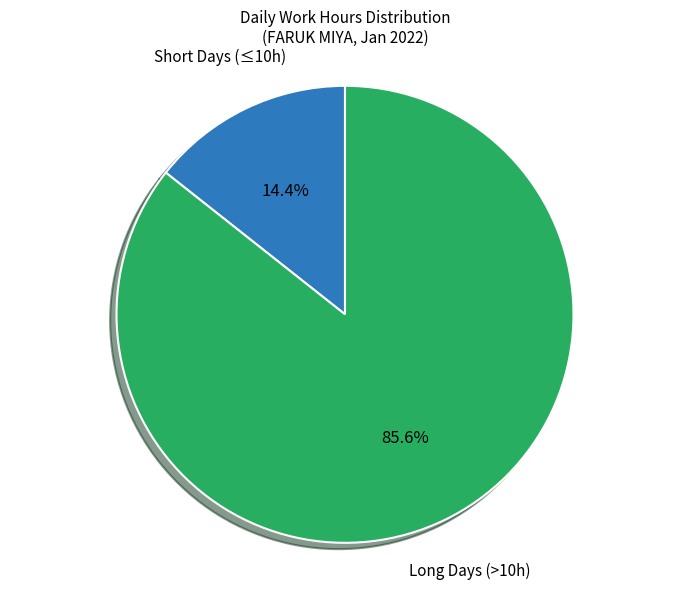

Which has a higher value, Short Days (≤10h) or Long Days (>10h)?

Long Days (>10h)